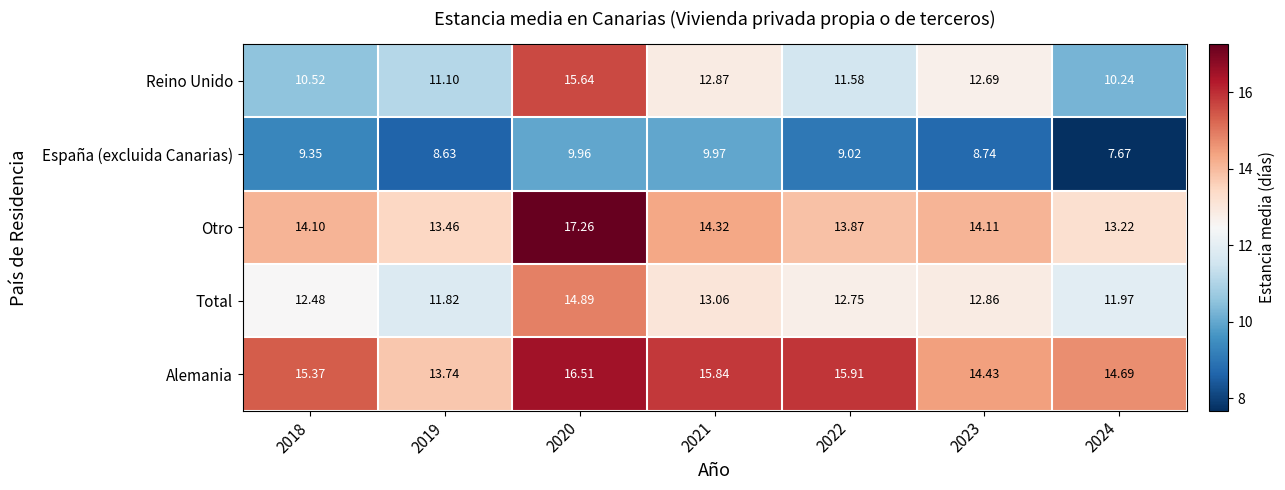

Rank the series by their maximum value, from lowest to highest.

España (excluida Canarias), Total, Reino Unido, Alemania, Otro